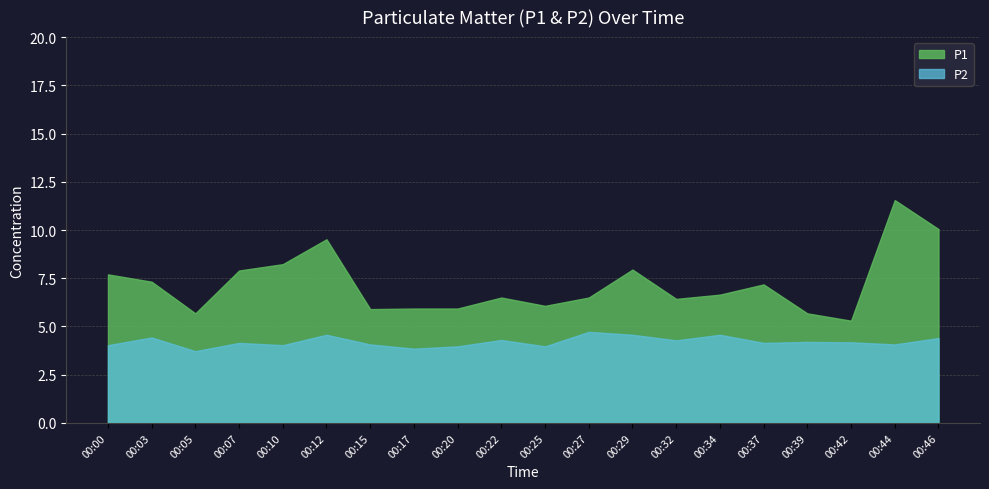

In P2, how many points are higher than both neighbors (excluding endpoints)?

7